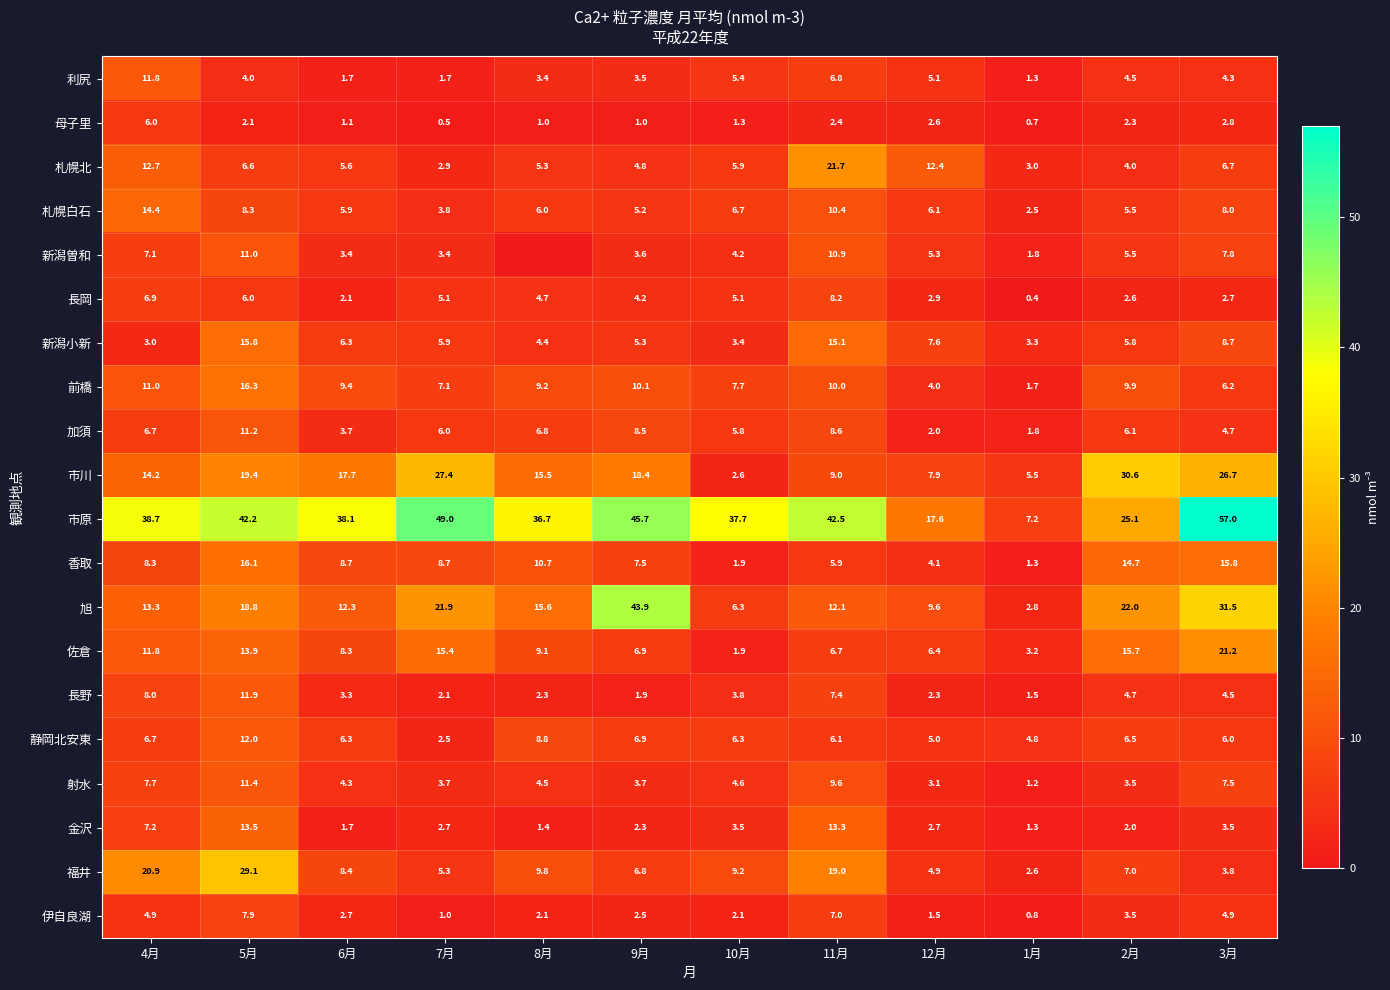

What is the difference between the highest and lowest values at 6月?

37.0